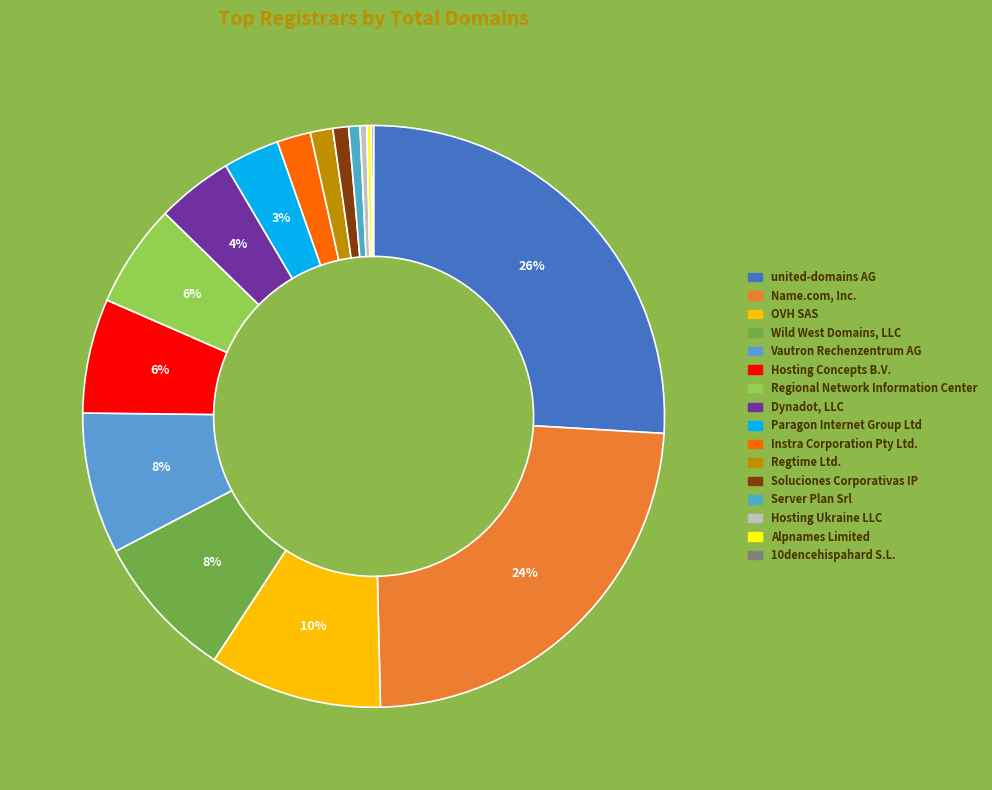

Is Dynadot, LLC the majority of the pie?

No